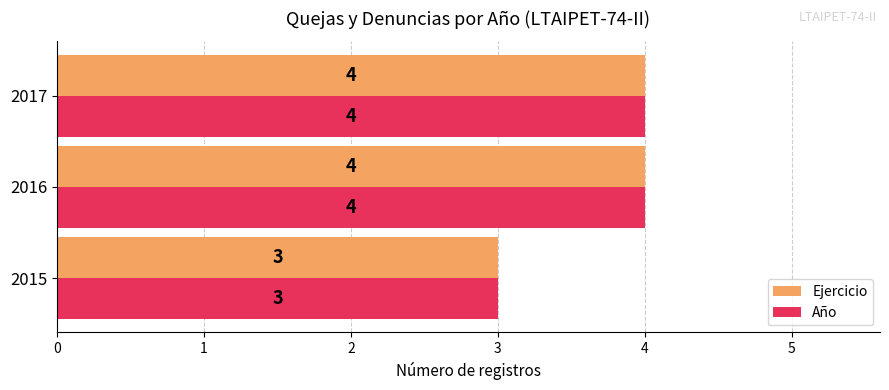

How many categories are shown in the chart?

3